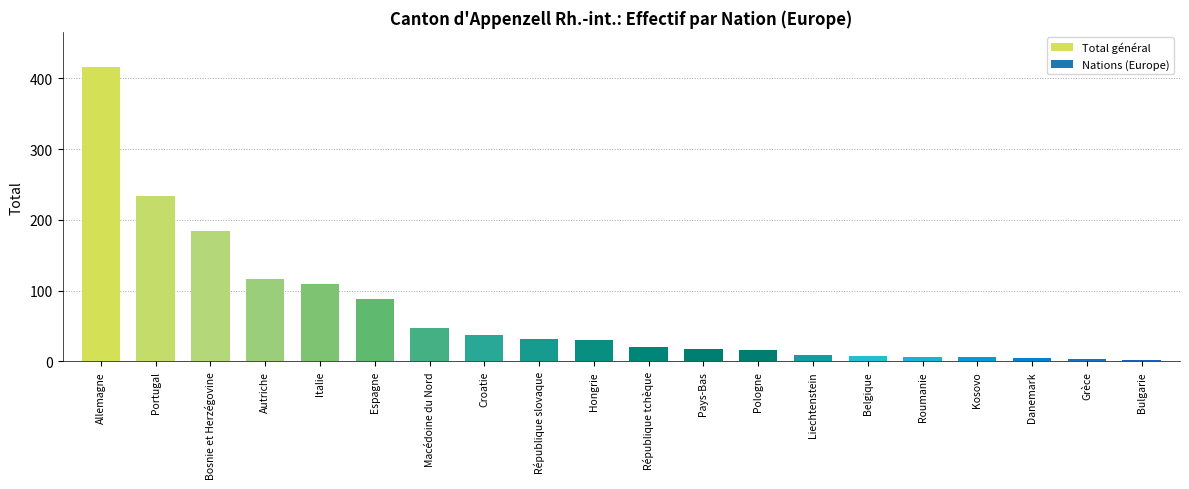

What is the minimum value shown in the chart?

2